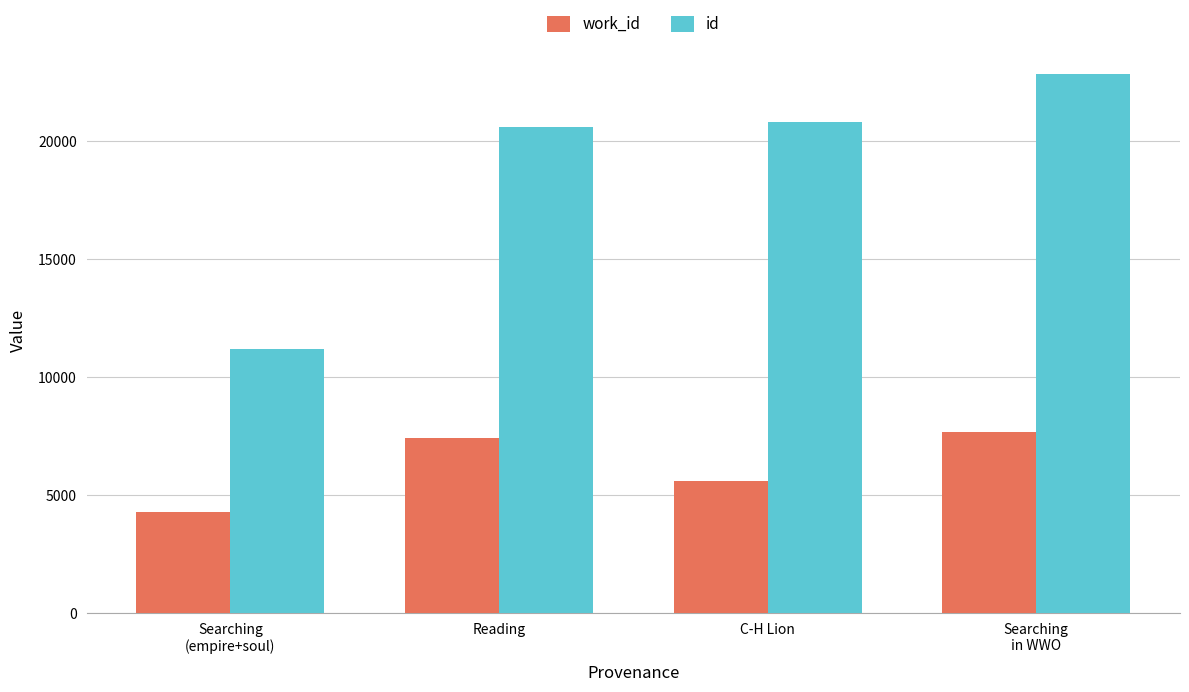

Count the number of data series in this chart.

2